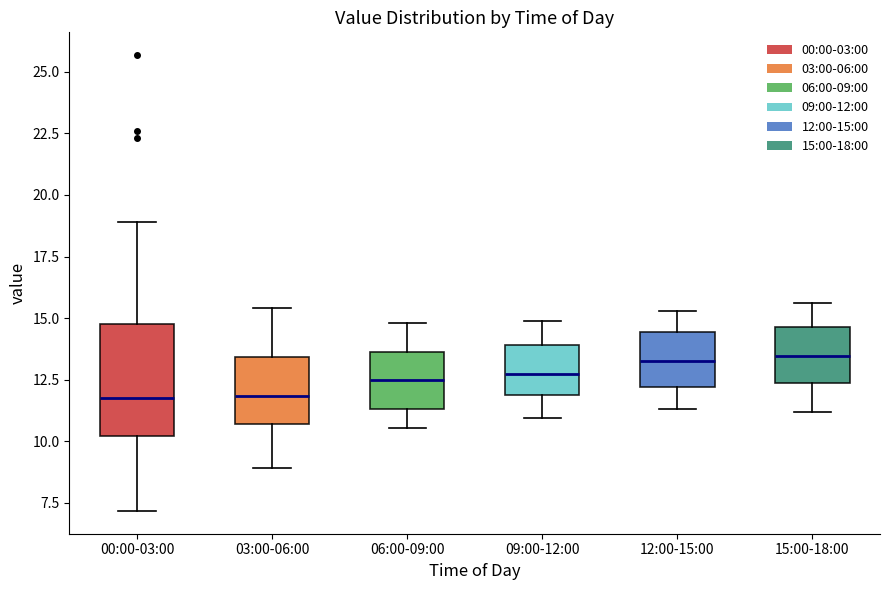

Reading left to right, read every box against the y-axis: the position of its median line, the range the box covers, and the ends of its whiskers. The values are not printed on the chart, so give them approximately, as read against the axis.

00:00-03:00: median 12.0, box 10.0 to 15.0, whiskers 7.0 to 19.0
03:00-06:00: median 12.0, box 10.5 to 13.5, whiskers 9.0 to 15.5
06:00-09:00: median 12.5, box 11.5 to 13.5, whiskers 10.5 to 15.0
09:00-12:00: median 13.0, box 12.0 to 14.0, whiskers 11.0 to 15.0
12:00-15:00: median 13.5, box 12.0 to 14.5, whiskers 11.5 to 15.5
15:00-18:00: median 13.5, box 12.5 to 14.5, whiskers 11.0 to 15.5